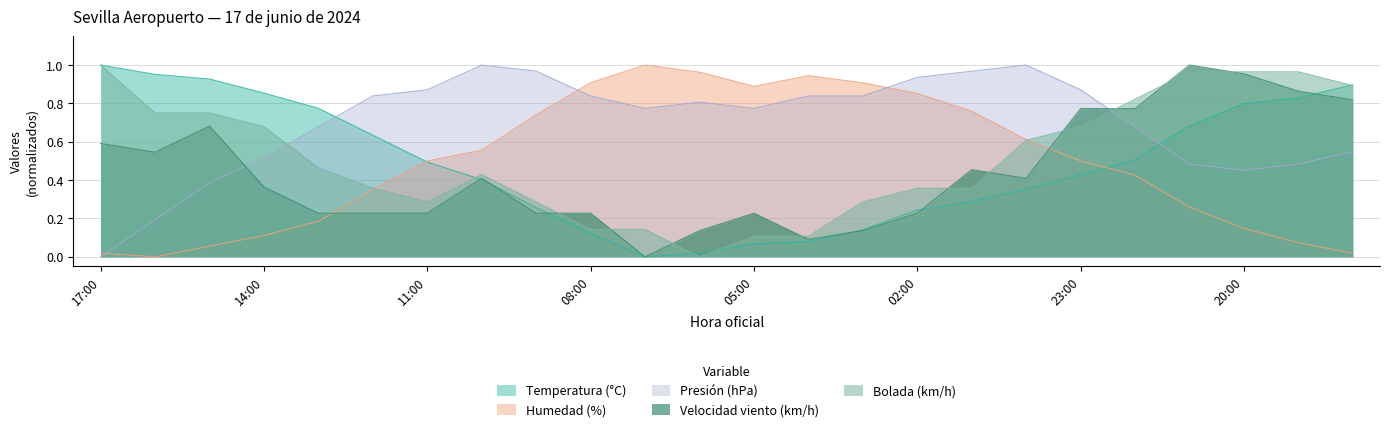

How many lines are shown in the chart?

5